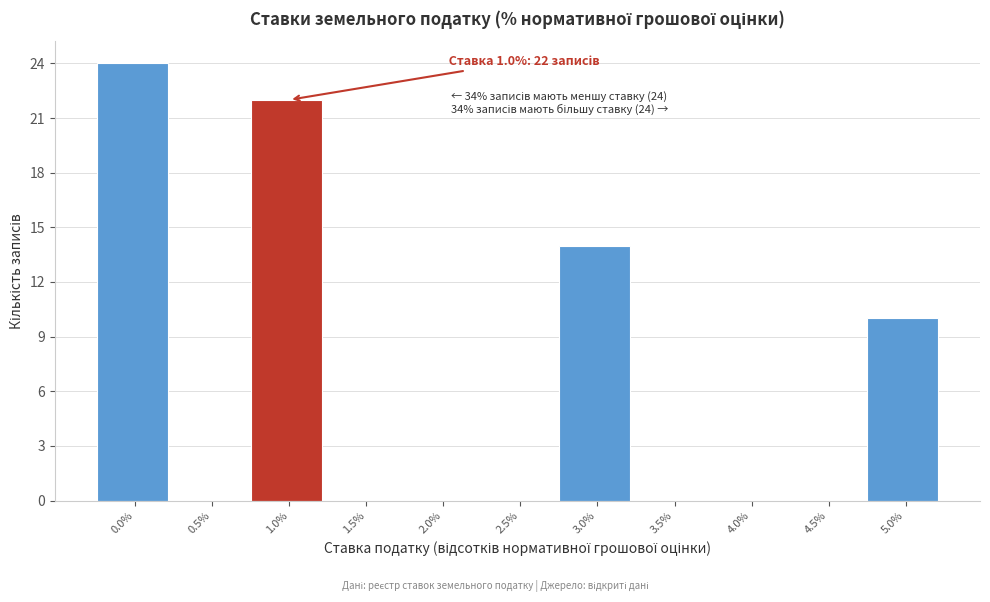

Reading left to right, list all the values displayed in this chart.

0.0%=24	0.5%=0	1.0%=22	1.5%=0	2.0%=0	2.5%=0	3.0%=14	3.5%=0	4.0%=0	4.5%=0	5.0%=10